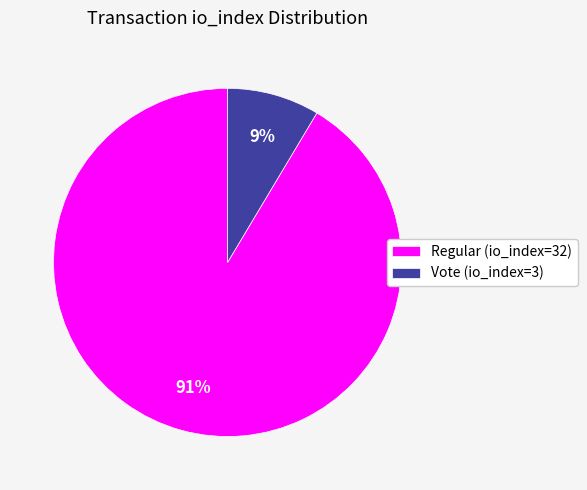

How many segments does this pie chart have?

2